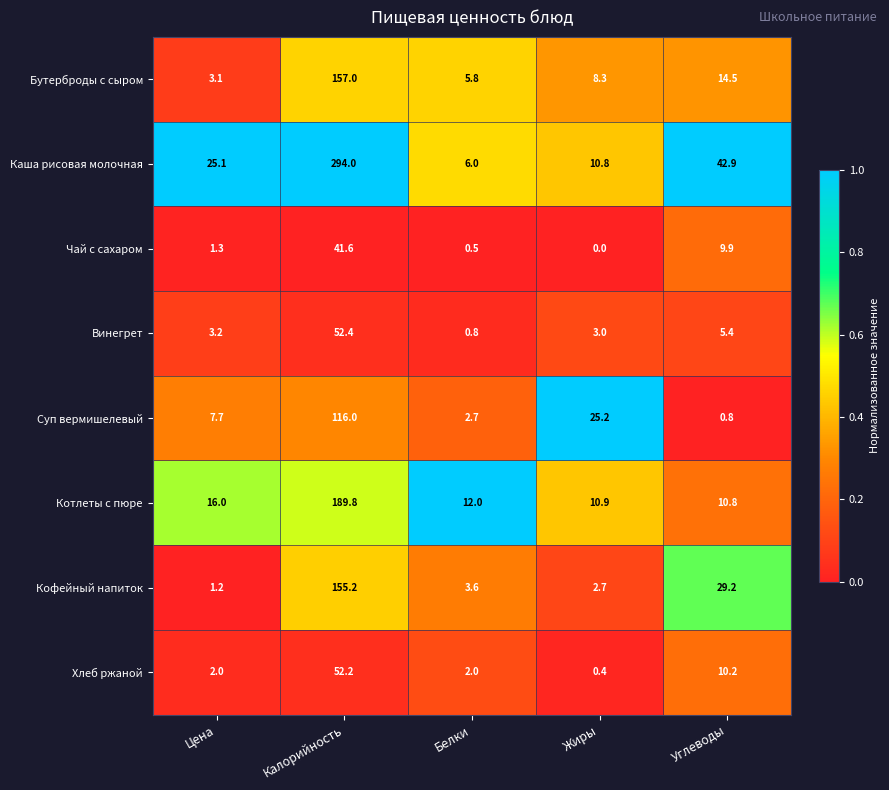

What is the approximate value of Каша рисовая молочная at Белки?

6.0